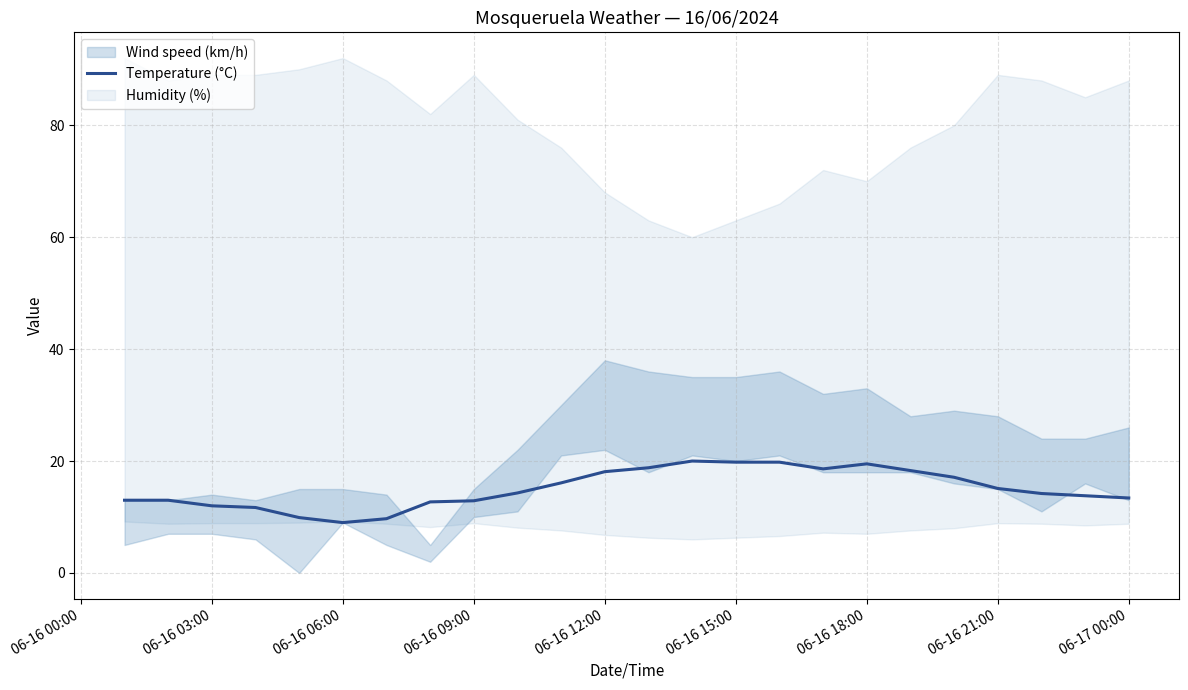

The value of Temperature (°C) at 06-16 12:00 is 25.1. True or false?

False